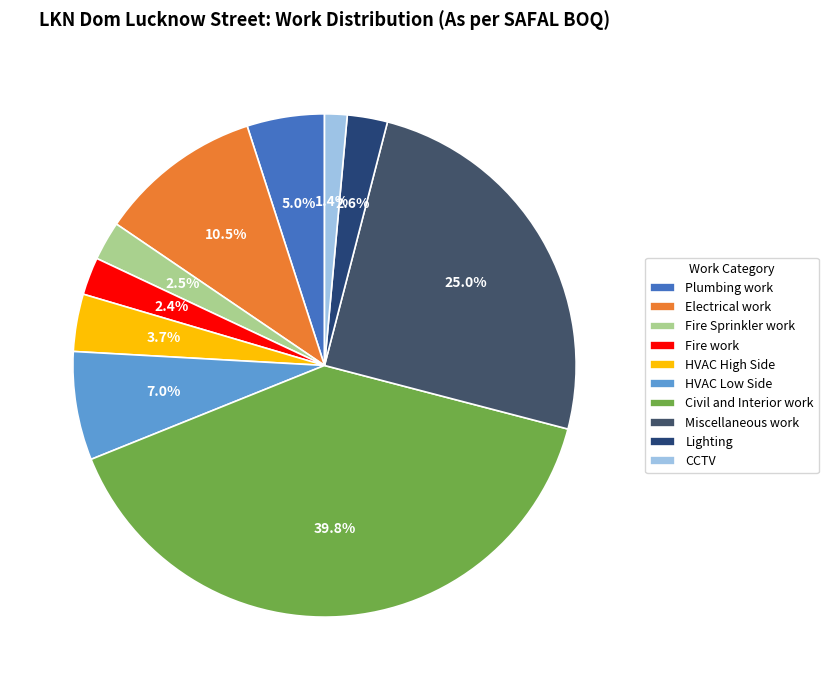

Do Fire work and Lighting together represent more than half of the pie?

No